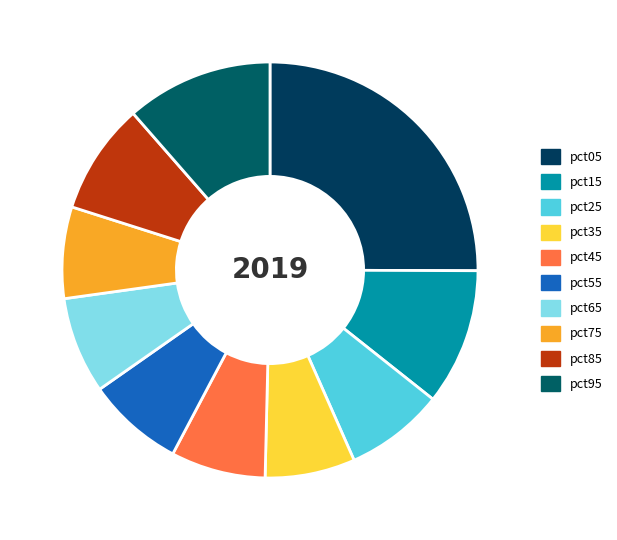

What is the largest slice in the pie chart?

pct05